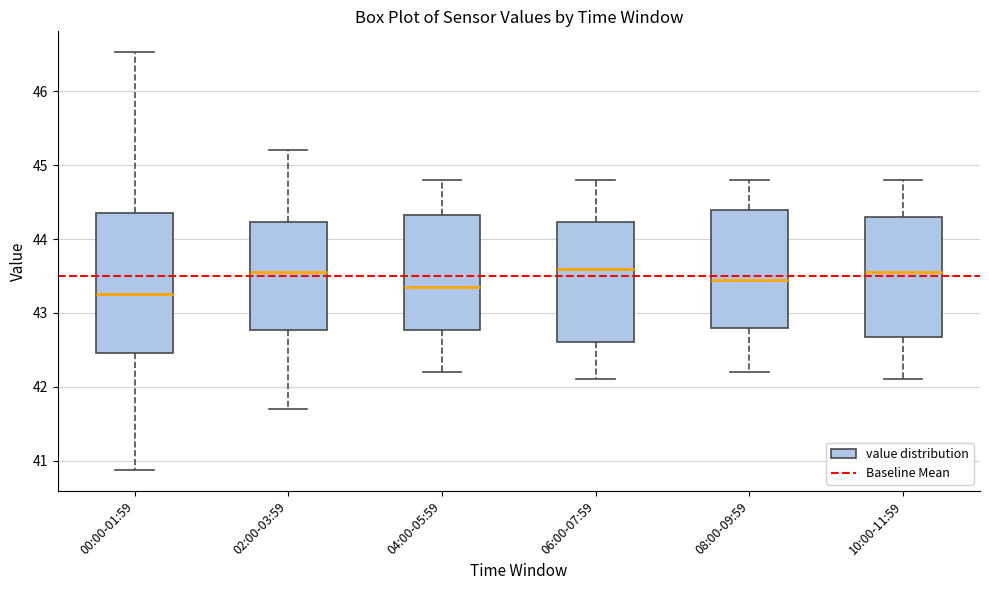

Reading left to right, read every box against the y-axis: the position of its median line, the range the box covers, and the ends of its whiskers. The values are not printed on the chart, so give them approximately, as read against the axis.

00:00-01:59: median 43.3, box 42.5 to 44.4, whiskers 40.9 to 46.5
02:00-03:59: median 43.6, box 42.8 to 44.2, whiskers 41.7 to 45.2
04:00-05:59: median 43.4, box 42.8 to 44.3, whiskers 42.2 to 44.8
06:00-07:59: median 43.6, box 42.6 to 44.2, whiskers 42.1 to 44.8
08:00-09:59: median 43.5, box 42.8 to 44.4, whiskers 42.2 to 44.8
10:00-11:59: median 43.6, box 42.7 to 44.3, whiskers 42.1 to 44.8